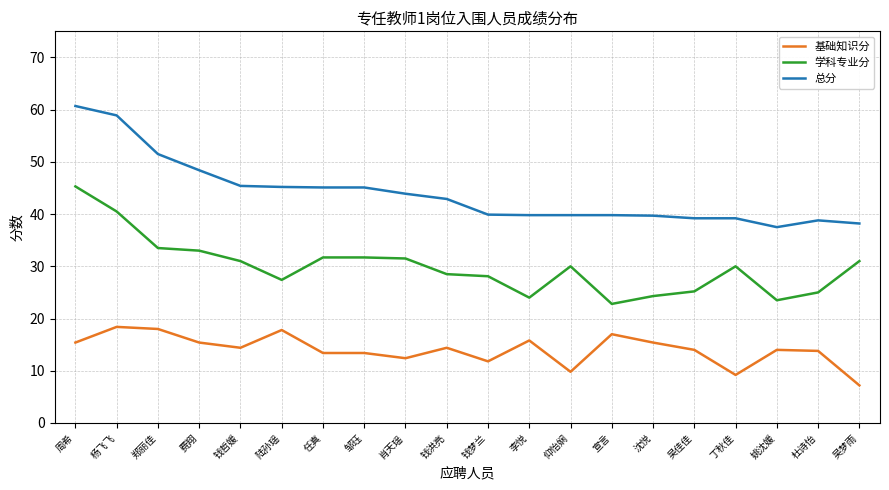

Read the 学科专业分 value at 李悦.

24.0